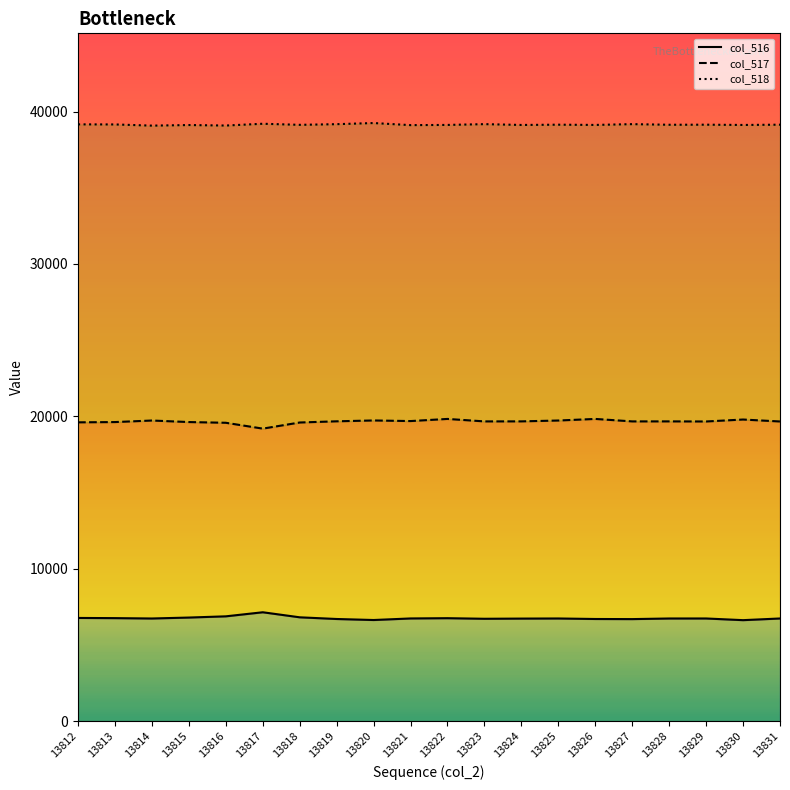

True or false: col_517 line has a value of 27001 at 13813.

False